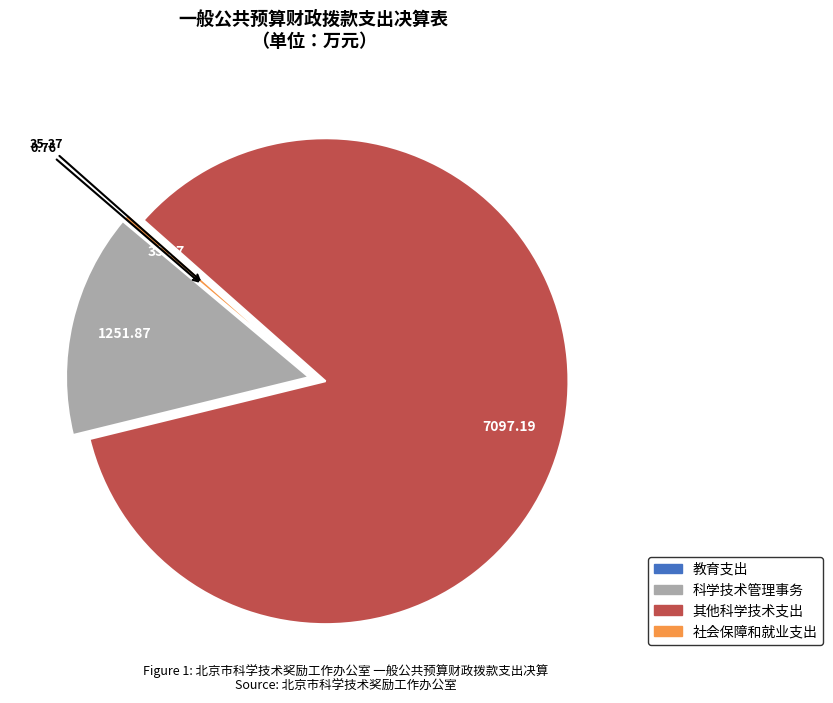

Approximately how many times larger is the value at 其他科学技术支出 compared to 科学技术管理事务?

5.7